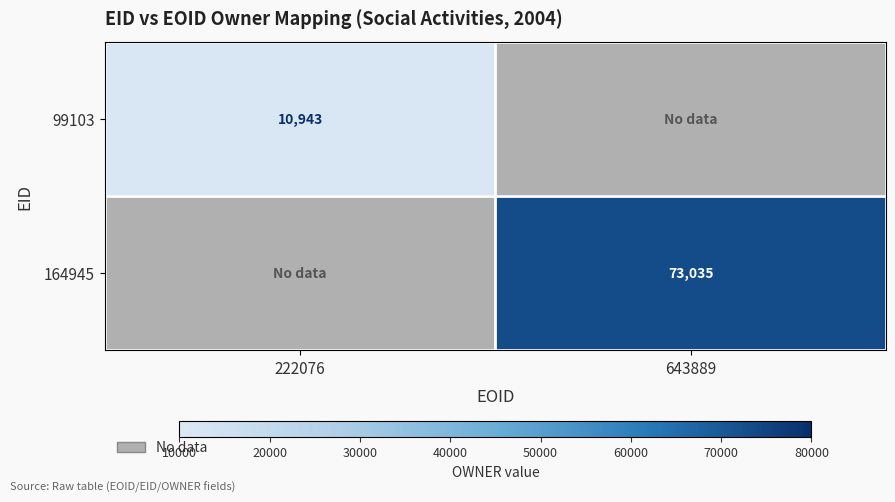

Is the value of 164945 at 643889 greater than the value of 99103 at 222076?

Yes